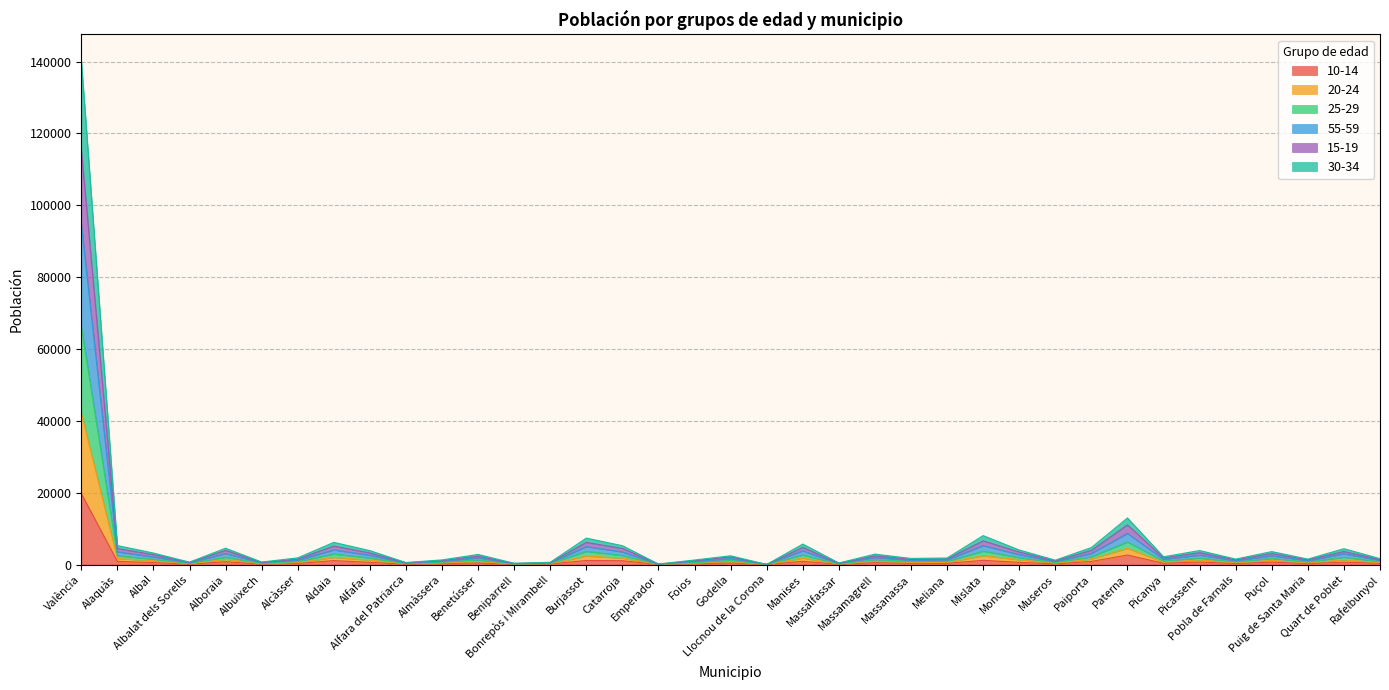

What value does the 10-14 series have at Museros?

193